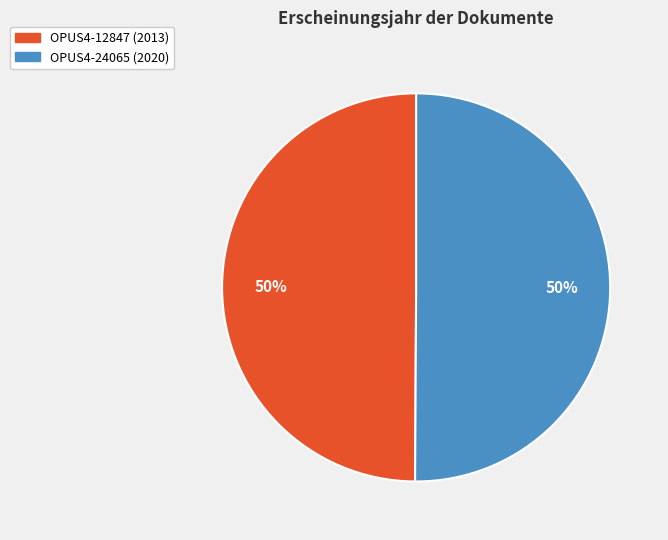

What is the ratio of the value at OPUS4-12847 (2013) to the value at OPUS4-24065 (2020)?

1.0